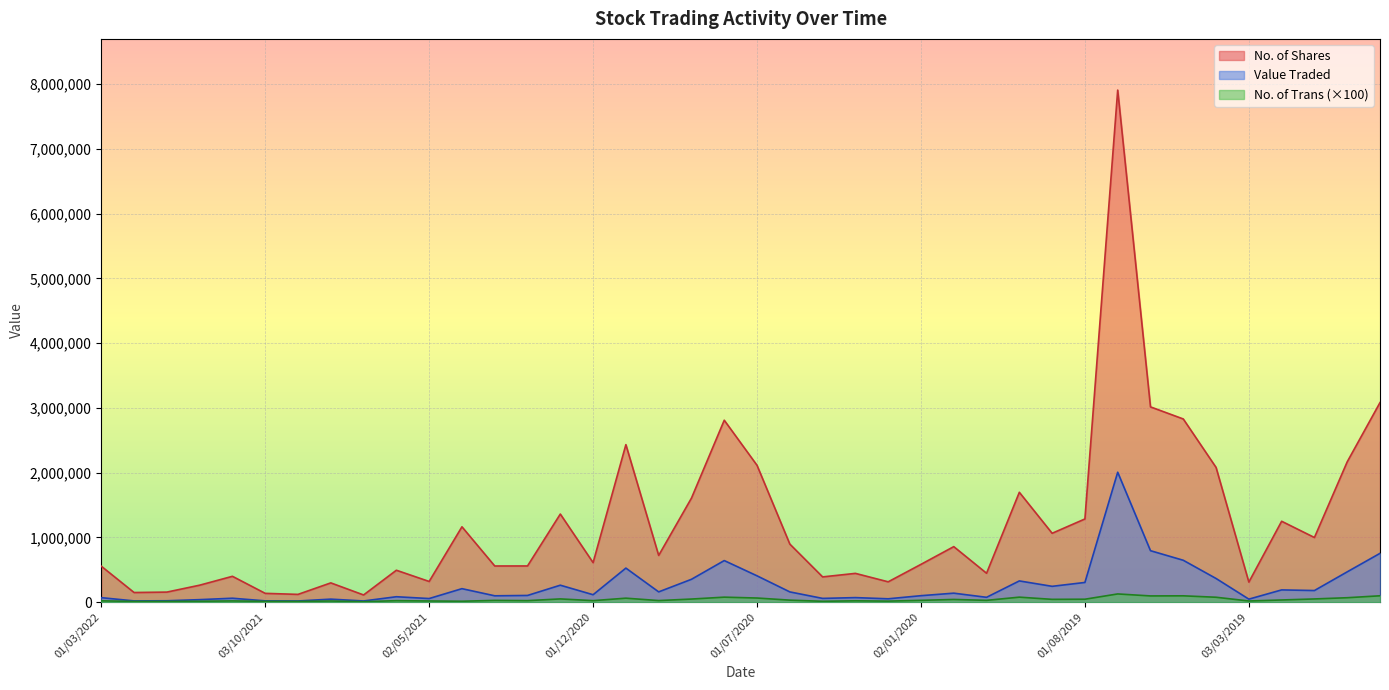

At which label is No. of Trans closest to 67850?

02/12/2018